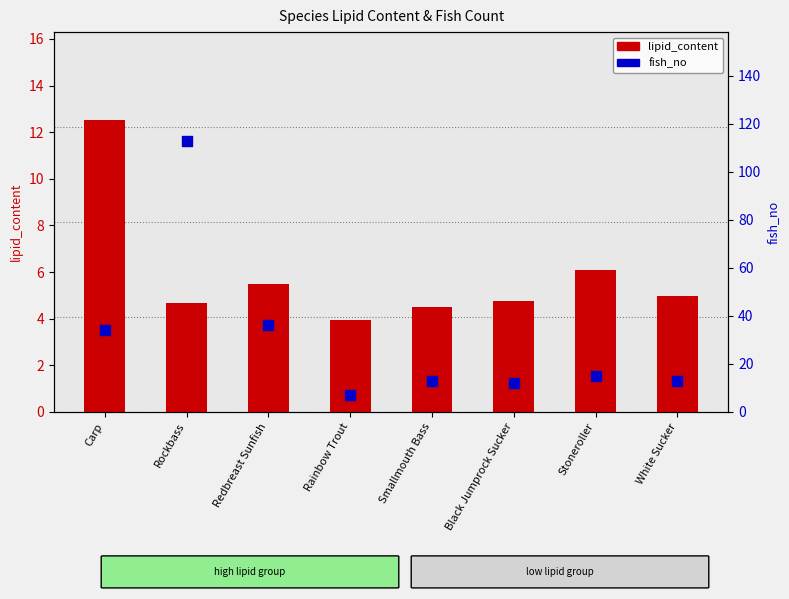

What is the total value across all series at Carp?

46.5